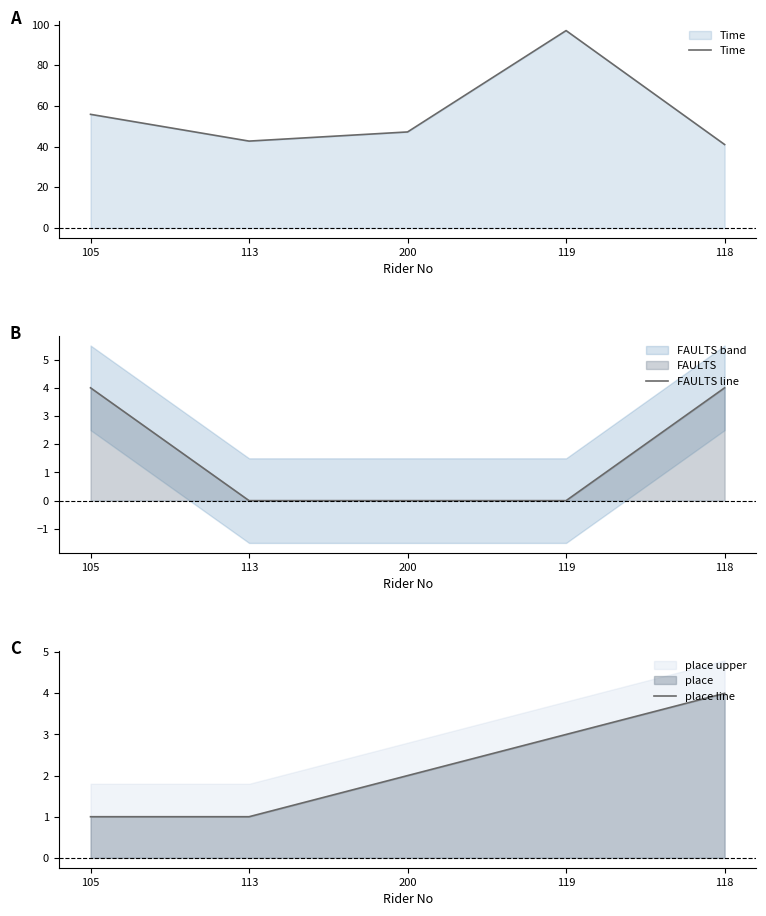

Does the chart display data point markers on the line(s)?

No